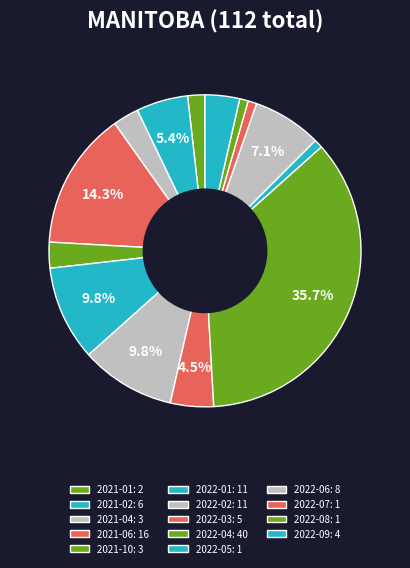

How many segments does this pie chart have?

14